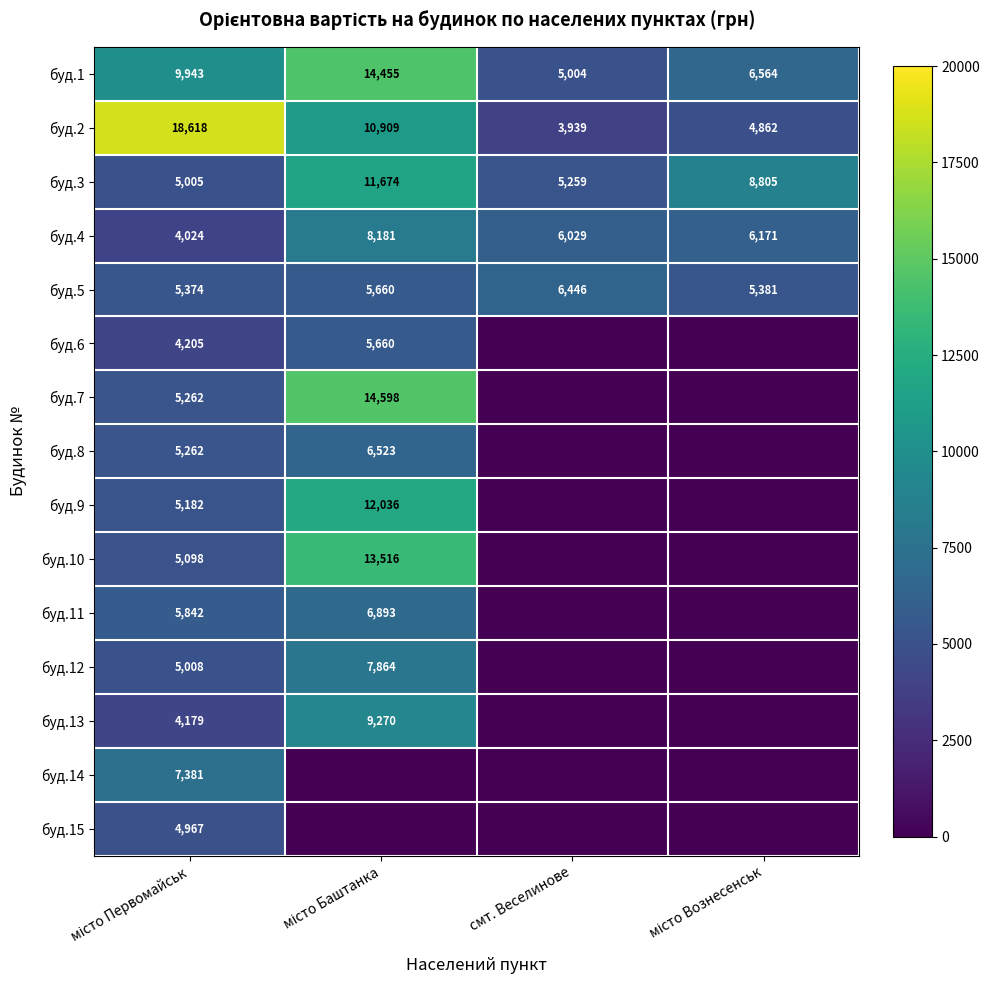

Is the value of буд.4 at смт. Веселинове greater than the value of буд.2 at смт. Веселинове?

Yes